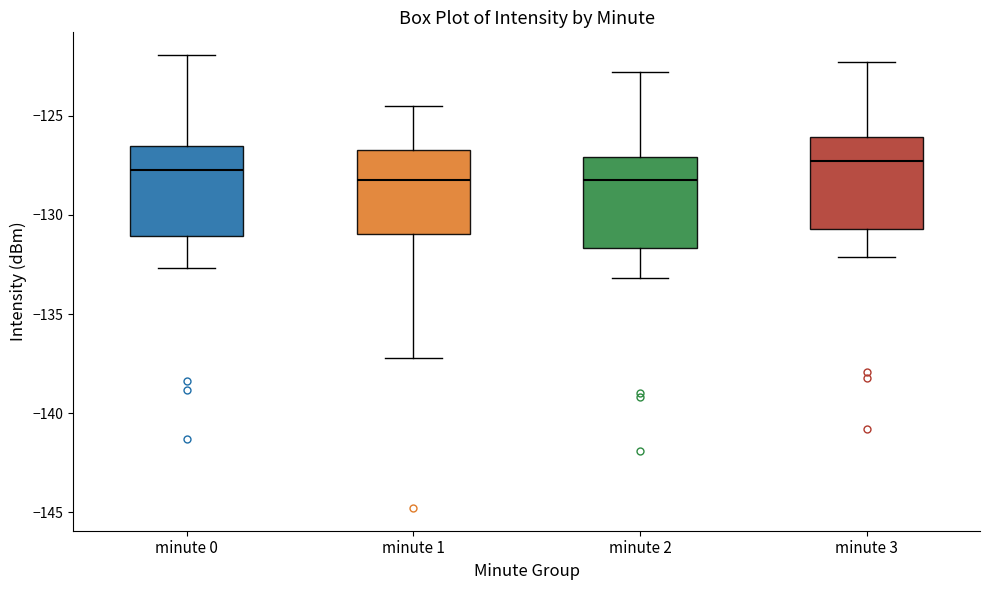

Reading left to right, transcribe this box plot: for each box, give where its median line is, the range the box spans, and where its two whiskers end, as read against the y-axis. The values are not printed on the chart, so give them approximately, as read against the axis.

minute 0: median -128.0, box -131.0 to -126.5, whiskers -132.5 to -122.0
minute 1: median -128.0, box -131.0 to -126.5, whiskers -137.0 to -124.5
minute 2: median -128.0, box -131.5 to -127.0, whiskers -133.0 to -123.0
minute 3: median -127.5, box -130.5 to -126.0, whiskers -132.0 to -122.5